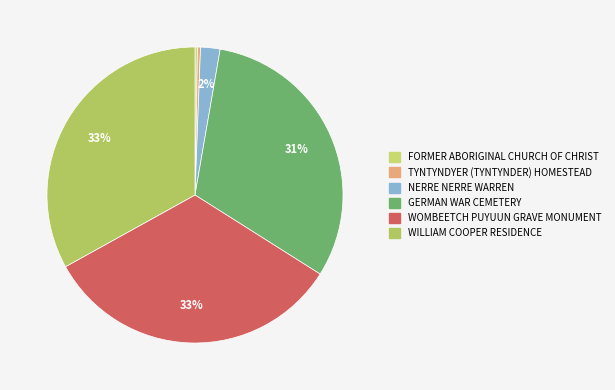

True or false: WOMBEETCH PUYUUN GRAVE MONUMENT accounts for 33% of the total.

True